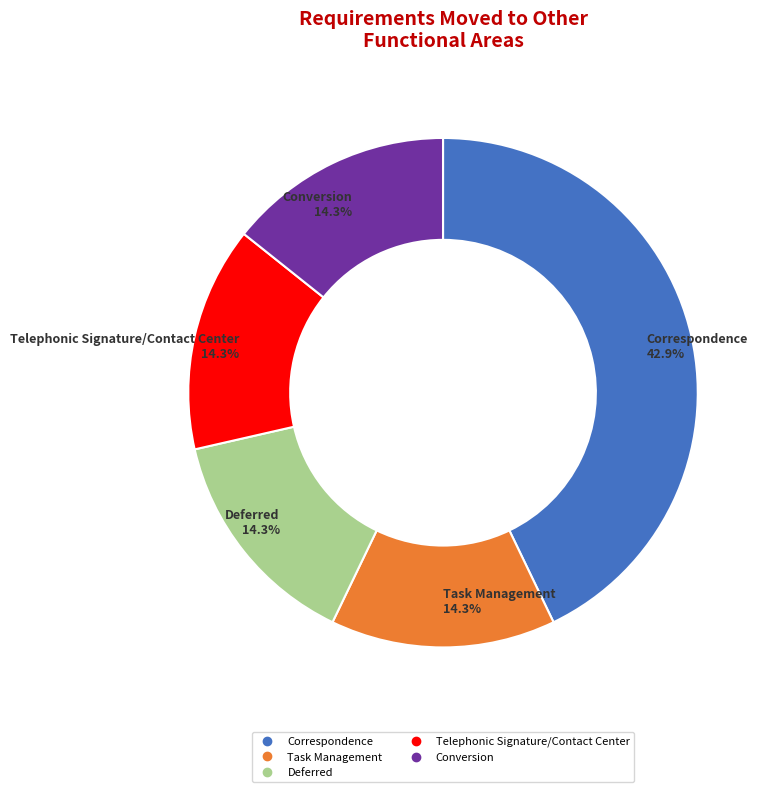

What is the largest slice in the pie chart?

Correspondence